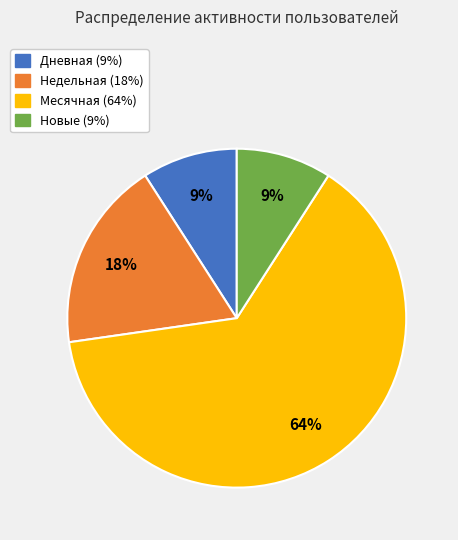

To the nearest percent, what is the average slice percentage?

25%